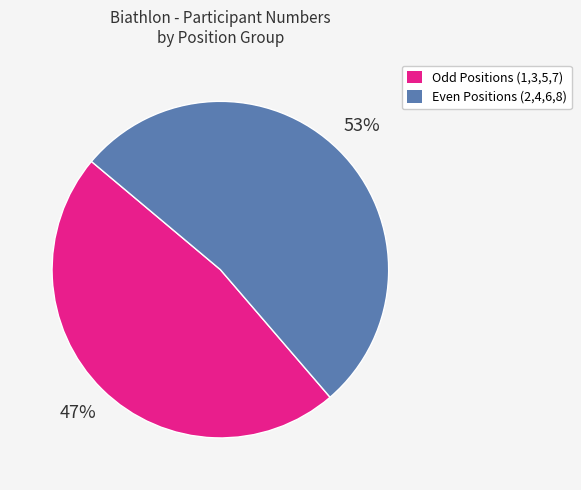

Count the number of slices in the pie.

2